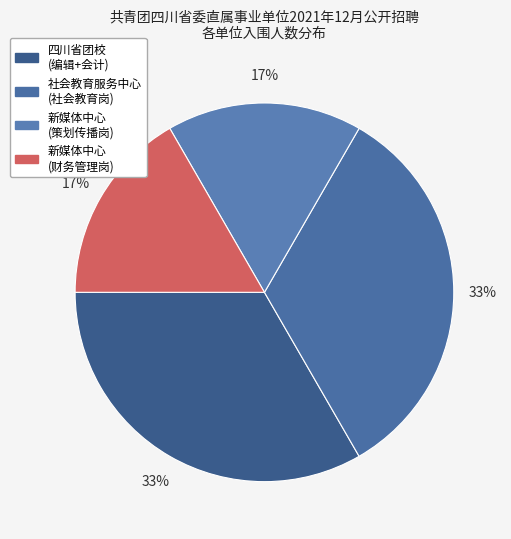

How many slices are in this pie chart?

4